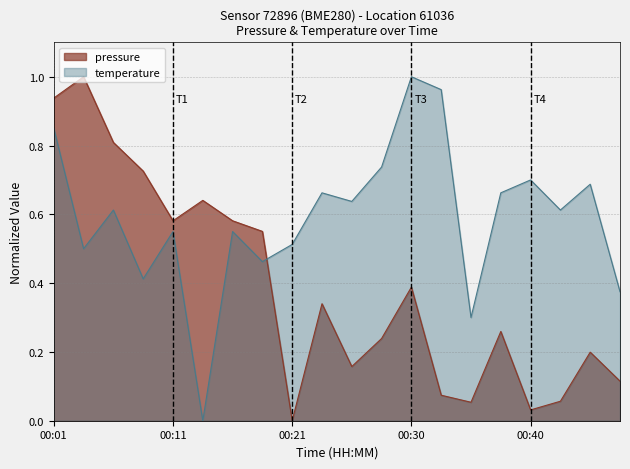

What are all the series names shown in the legend?

pressure, temperature